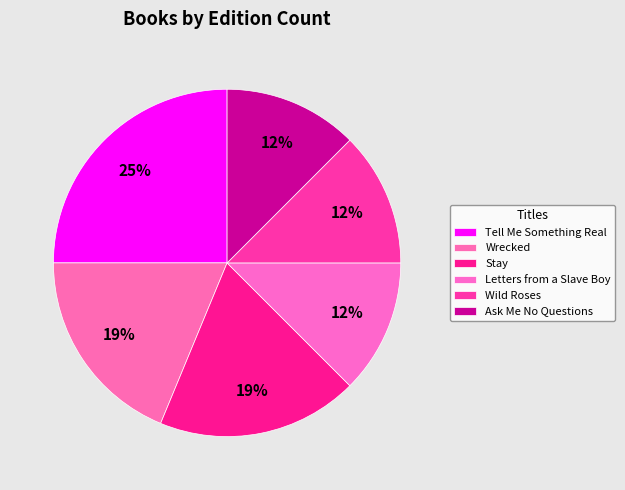

Count the number of slices in the pie.

6